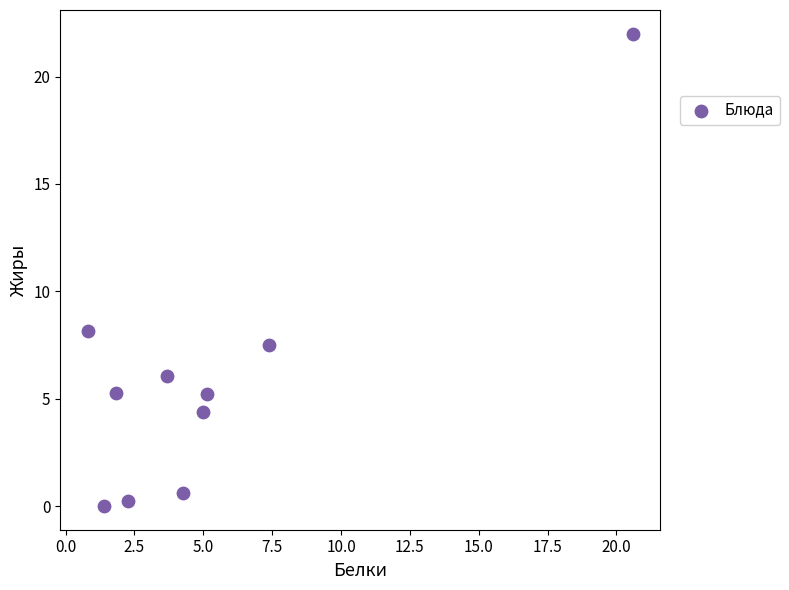

What Y value in the scatter plot is closest to 11?

8.2